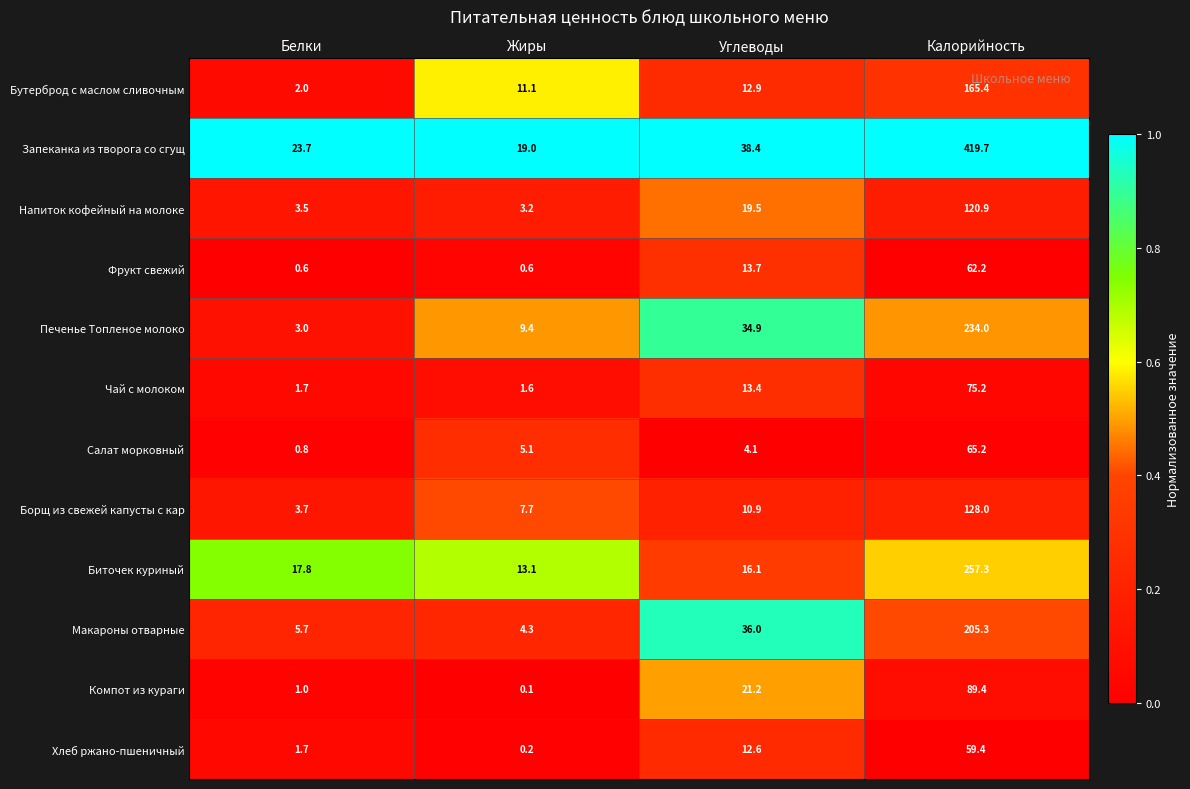

True or false: Фрукт свежий has a value of 82.0 at Калорийность.

False